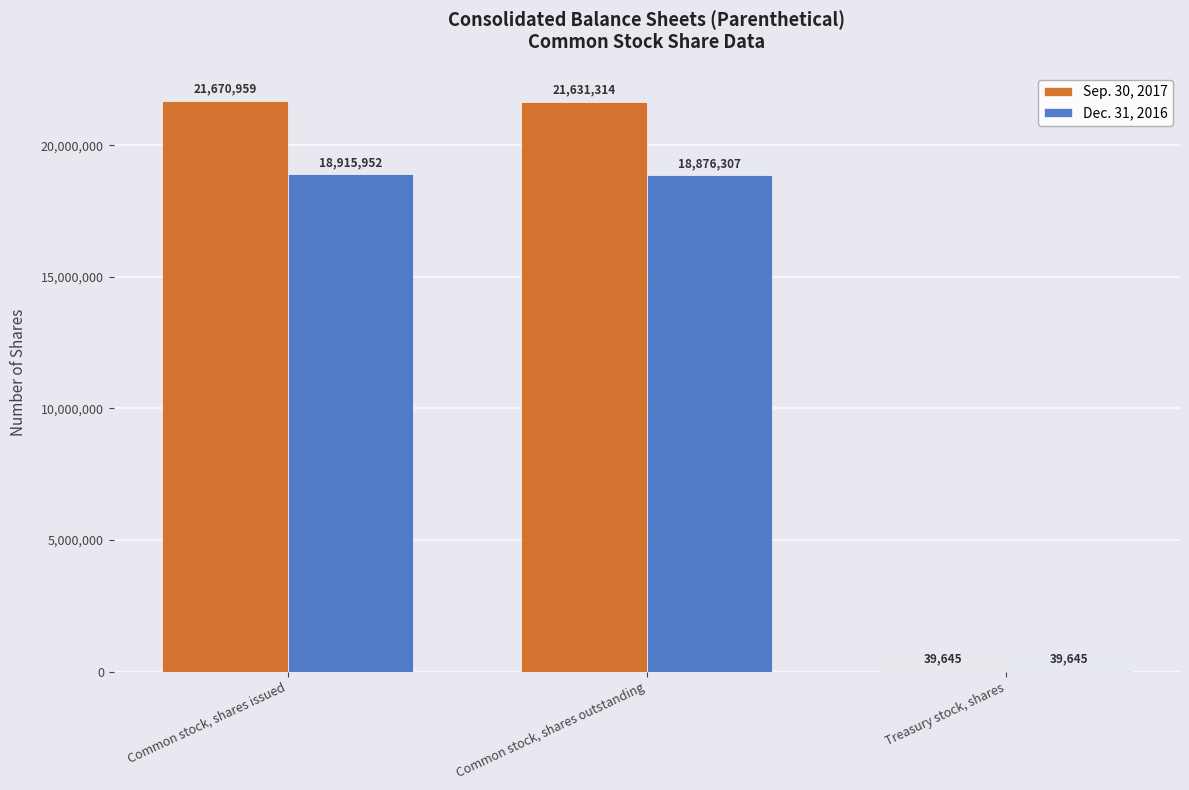

Reading left to right, transcribe all the data shown in this chart.

Sep. 30, 2017: 21670959	21631314	39645
Dec. 31, 2016: 18915952	18876307	39645